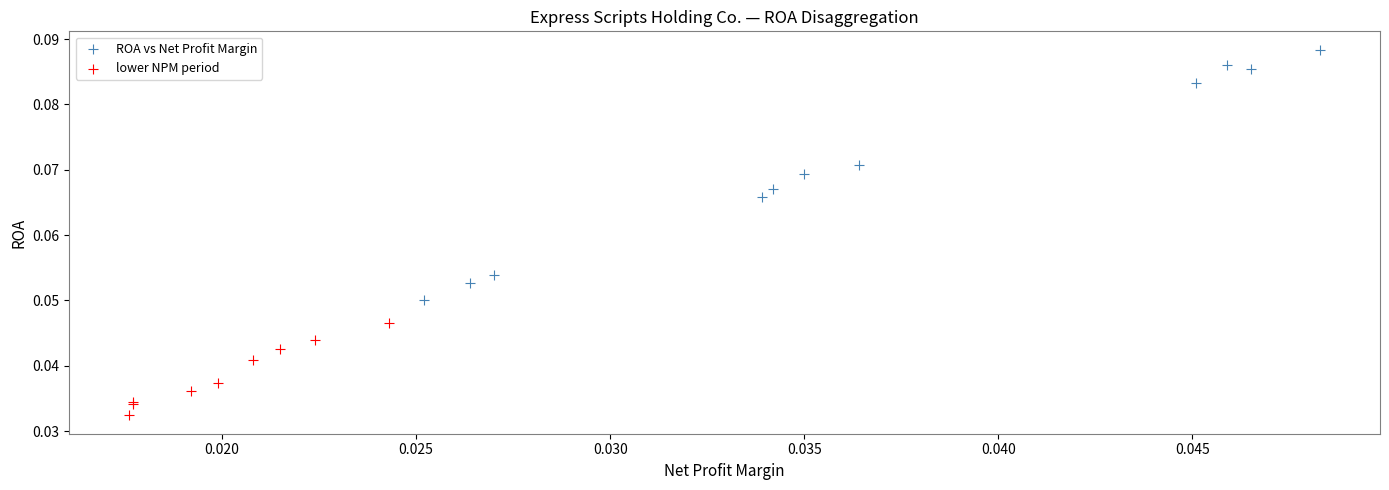

Which series has the widest spread of Y values?

ROA vs Net Profit Margin